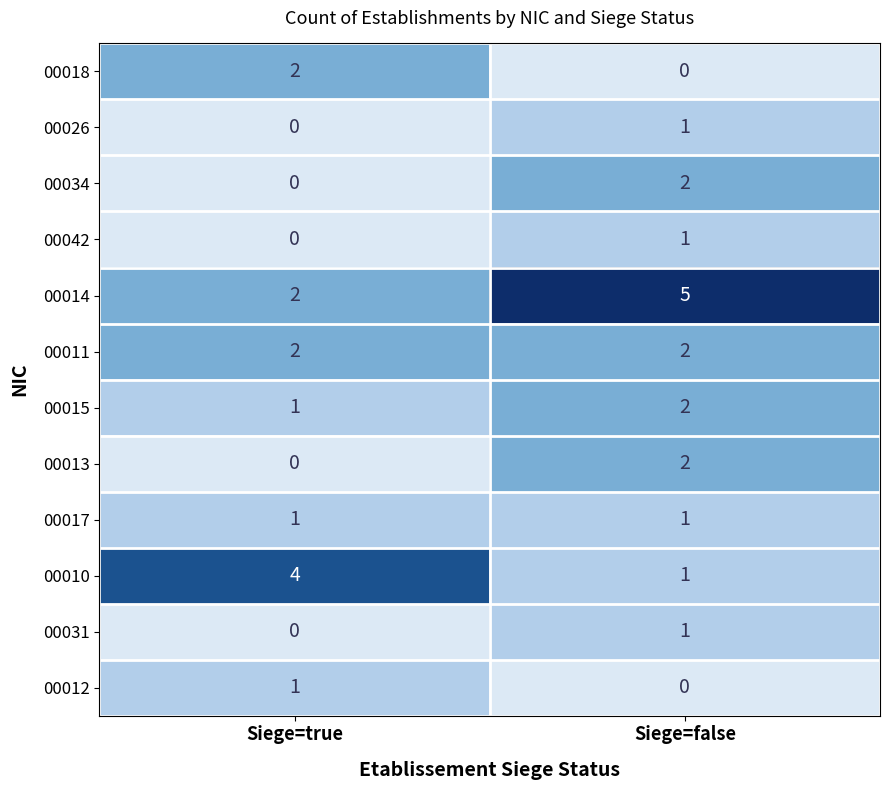

At which label is 00031 closest to 0?

Siege=true